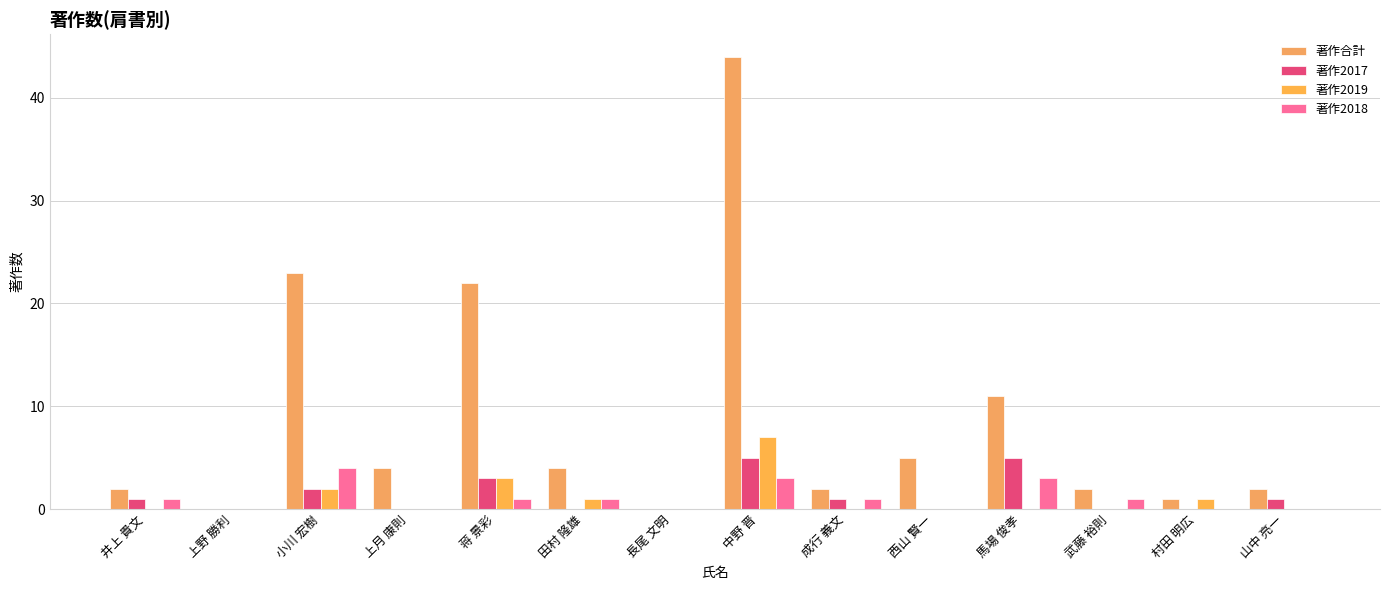

The 著作合計 series shows 0 at 長尾 文明. True or false?

True